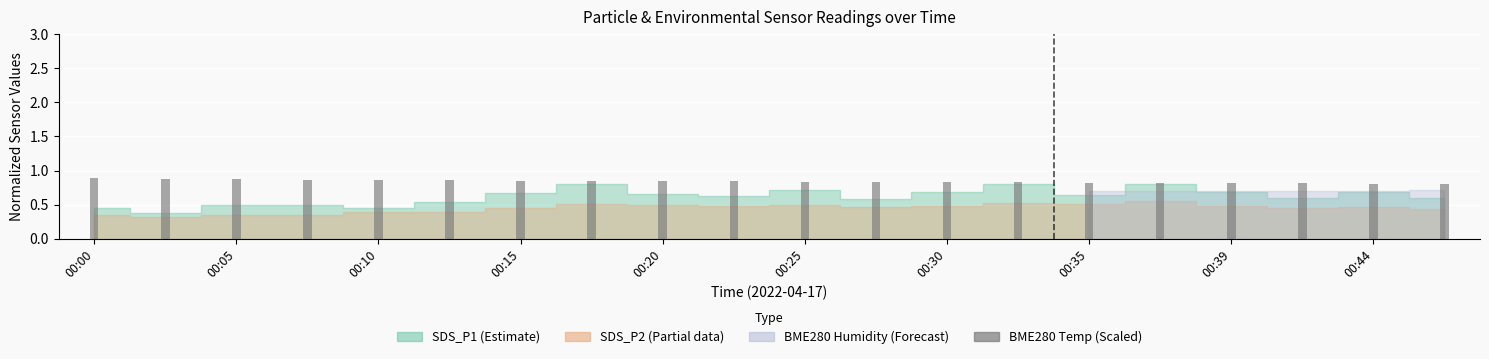

How many values are between 0 and 1?

20